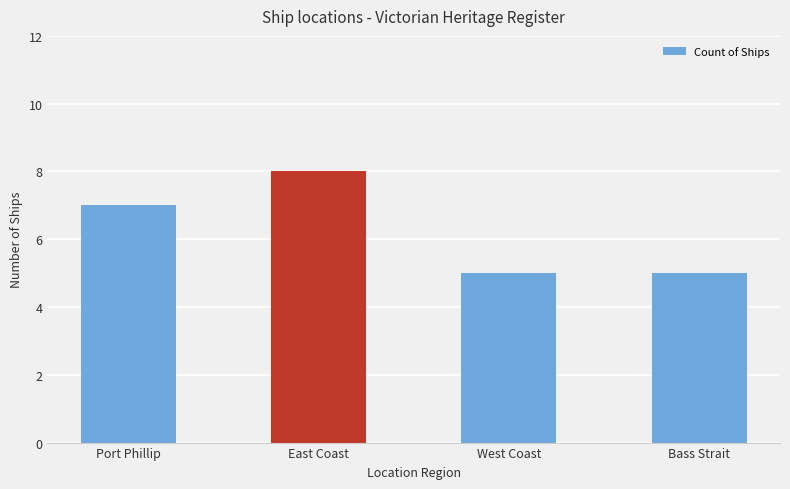

How many bars are there in total?

4